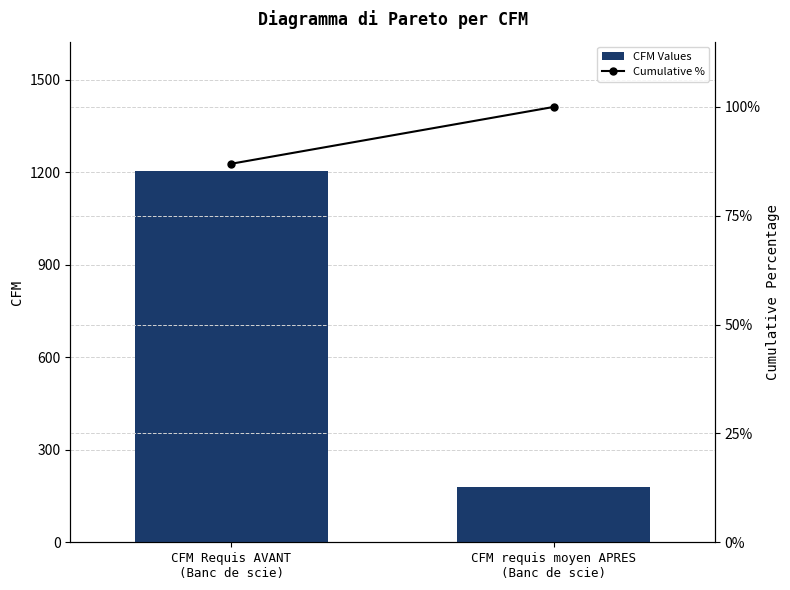

Is it true that CFM Values equals 1202.6 at CFM Requis AVANT
(Banc de scie)?

True